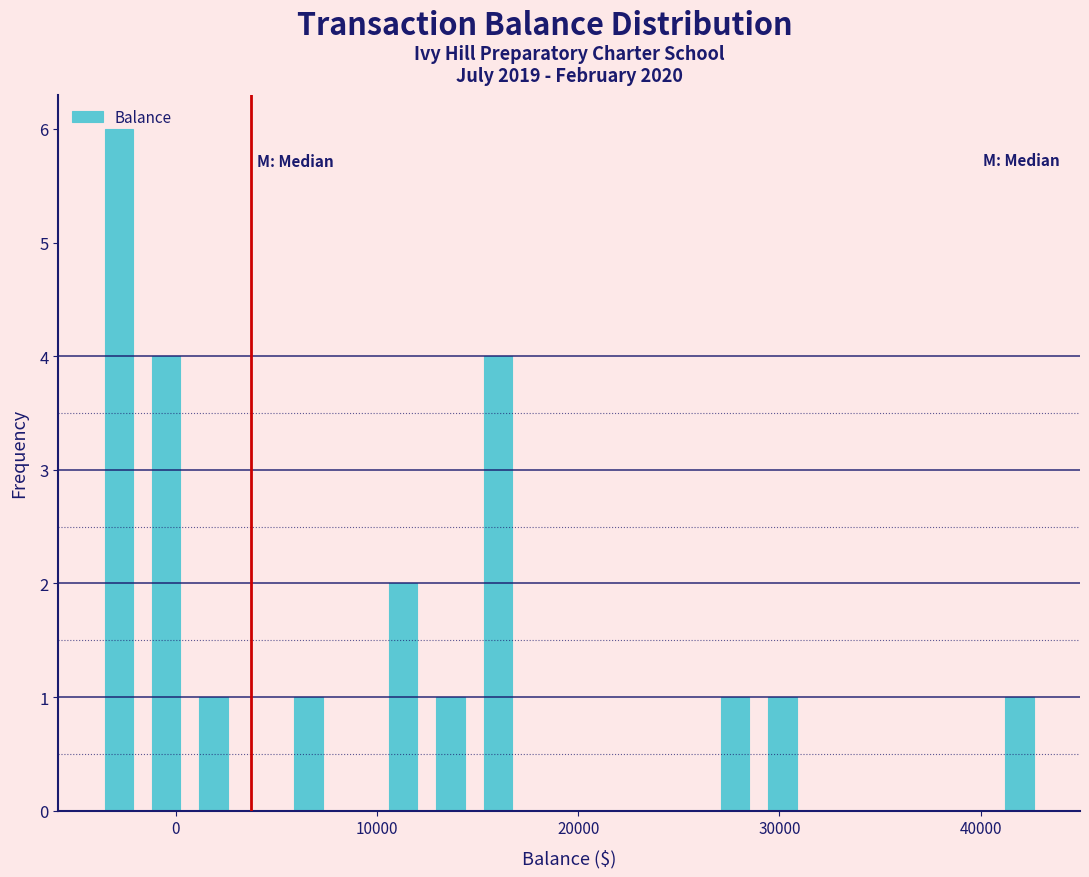

Around what value on the x-axis is the tallest bar? Give the approximate position of its centre, as read against the axis.

-3000